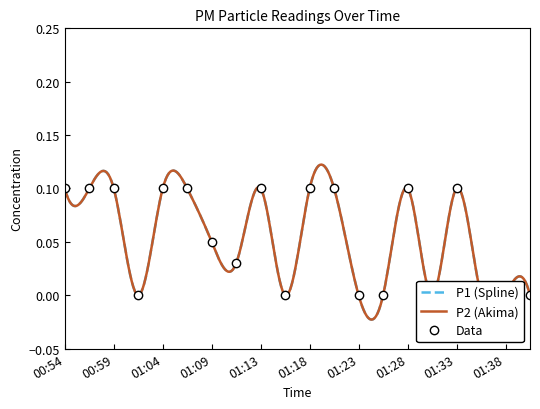

At which category does the data reach its first local valley?

01:01